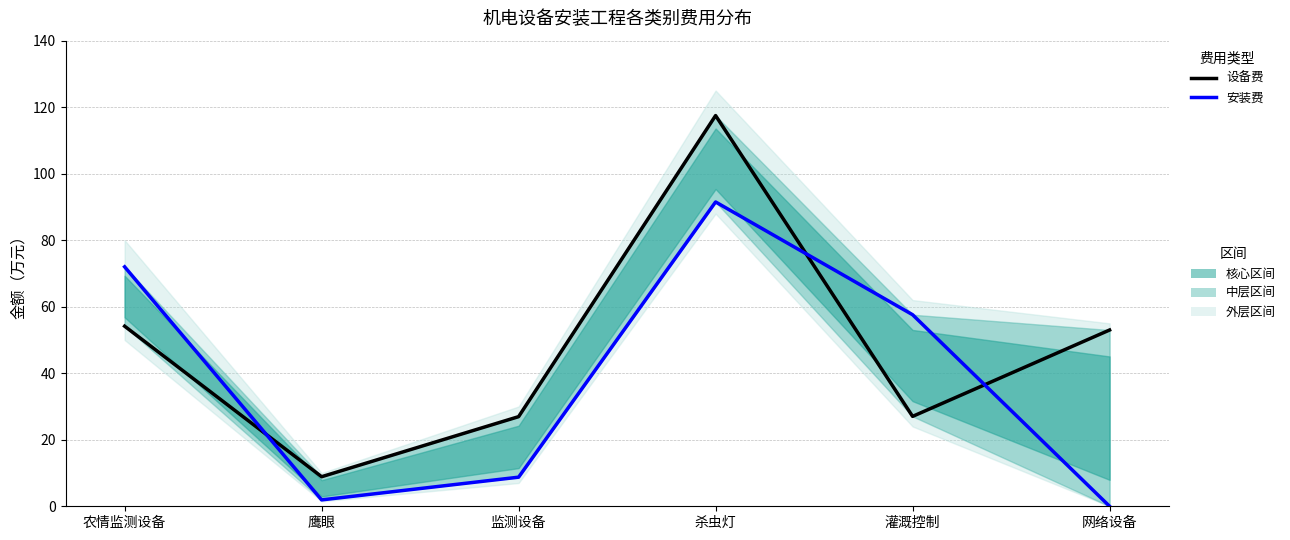

How many data points in 安装费（万元） are less than 57?

3